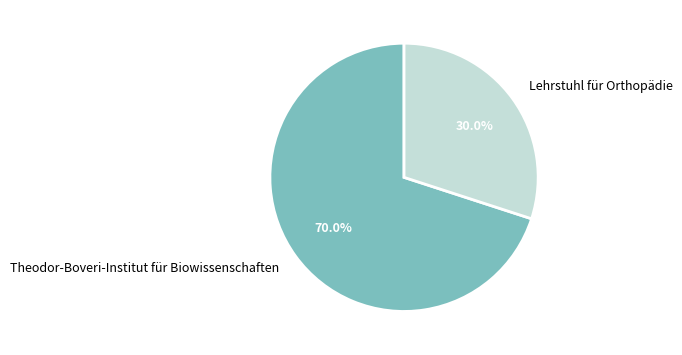

How many slices are in this pie chart?

2